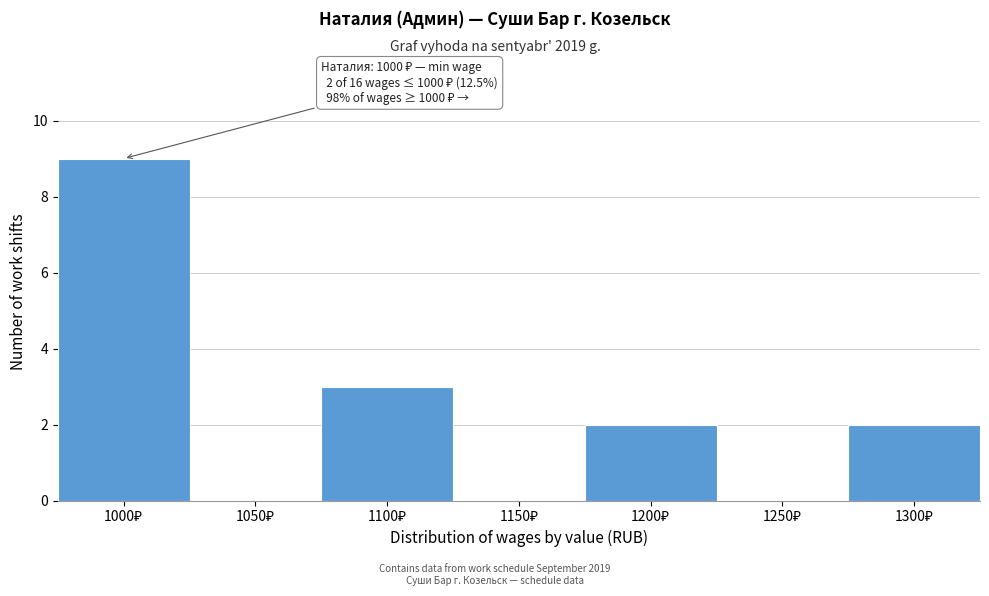

What is the greatest value displayed?

9